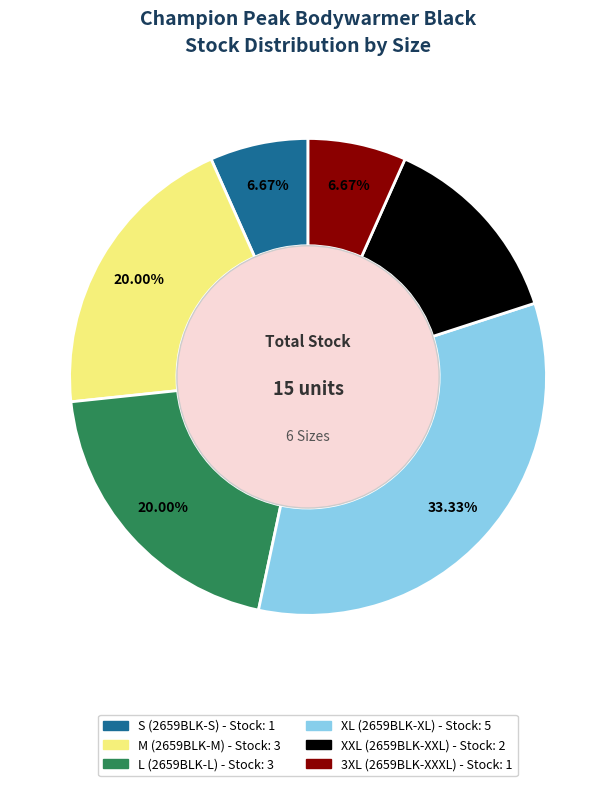

To the nearest percent, what portion does 3XL represent?

7%